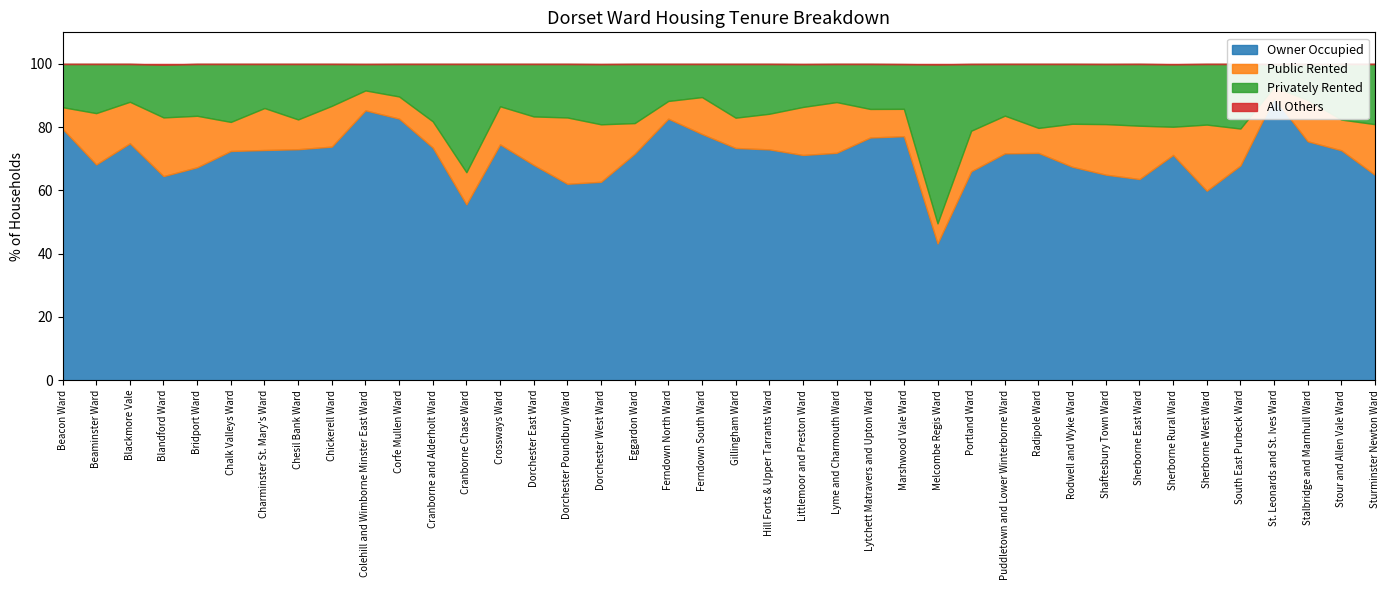

Reading left to right, what are all the values shown in this chart?

Owner Occupied: Beacon Ward=79.5	Beaminster Ward=68.2	Blackmore Vale=74.9	Blandford Ward=64.5	Bridport Ward=67.3	Chalk Valleys Ward=72.5	Charminster St. Mary's Ward=72.8	Chesil Bank Ward=73.0	Chickerell Ward=73.9	Colehill and Wimborne Minster East Ward=85.3	Corfe Mullen Ward=82.7	Cranborne and Alderholt Ward=73.6	Cranborne Chase Ward=55.6	Crossways Ward=74.6	Dorchester East Ward=68.1	Dorchester Poundbury Ward=62.1	Dorchester West Ward=62.7	Eggardon Ward=71.6	Ferndown North Ward=82.7	Ferndown South Ward=77.9	Gillingham Ward=73.4	Hill Forts & Upper Tarrants Ward=73.0	Littlemoor and Preston Ward=71.2	Lyme and Charmouth Ward=71.9	Lytchett Matravers and Upton Ward=76.7	Marshwood Vale Ward=77.2	Melcombe Regis Ward=43.2	Portland Ward=66.1	Puddletown and Lower Winterborne Ward=71.7	Radipole Ward=71.9	Rodwell and Wyke Ward=67.5	Shaftesbury Town Ward=65.0	Sherborne East Ward=63.6	Sherborne Rural Ward=71.2	Sherborne West Ward=59.9	South East Purbeck Ward=67.9	St. Leonards and St. Ives Ward=89.3	Stalbridge and Marnhull Ward=75.5	Stour and Allen Vale Ward=72.7	Sturminster Newton Ward=64.9
Public Rented: Beacon Ward=6.8	Beaminster Ward=16.2	Blackmore Vale=13.1	Blandford Ward=18.6	Bridport Ward=16.3	Chalk Valleys Ward=9.2	Charminster St. Mary's Ward=13.3	Chesil Bank Ward=9.4	Chickerell Ward=12.9	Colehill and Wimborne Minster East Ward=6.3	Corfe Mullen Ward=7.0	Cranborne and Alderholt Ward=8.3	Cranborne Chase Ward=10.2	Crossways Ward=12.0	Dorchester East Ward=15.3	Dorchester Poundbury Ward=21.0	Dorchester West Ward=18.2	Eggardon Ward=9.7	Ferndown North Ward=5.6	Ferndown South Ward=11.7	Gillingham Ward=9.6	Hill Forts & Upper Tarrants Ward=11.3	Littlemoor and Preston Ward=15.2	Lyme and Charmouth Ward=16.0	Lytchett Matravers and Upton Ward=9.0	Marshwood Vale Ward=8.7	Melcombe Regis Ward=6.4	Portland Ward=12.8	Puddletown and Lower Winterborne Ward=11.9	Radipole Ward=7.9	Rodwell and Wyke Ward=13.6	Shaftesbury Town Ward=16.0	Sherborne East Ward=16.9	Sherborne Rural Ward=8.9	Sherborne West Ward=20.9	South East Purbeck Ward=11.7	St. Leonards and St. Ives Ward=3.5	Stalbridge and Marnhull Ward=13.1	Stour and Allen Vale Ward=9.7	Sturminster Newton Ward=16.0
Privately Rented: Beacon Ward=13.7	Beaminster Ward=15.6	Blackmore Vale=12.0	Blandford Ward=16.7	Bridport Ward=16.4	Chalk Valleys Ward=18.3	Charminster St. Mary's Ward=13.9	Chesil Bank Ward=17.5	Chickerell Ward=13.2	Colehill and Wimborne Minster East Ward=8.3	Corfe Mullen Ward=10.3	Cranborne and Alderholt Ward=18.1	Cranborne Chase Ward=34.2	Crossways Ward=13.4	Dorchester East Ward=16.6	Dorchester Poundbury Ward=16.9	Dorchester West Ward=19.0	Eggardon Ward=18.7	Ferndown North Ward=11.7	Ferndown South Ward=10.5	Gillingham Ward=17.0	Hill Forts & Upper Tarrants Ward=15.8	Littlemoor and Preston Ward=13.6	Lyme and Charmouth Ward=12.1	Lytchett Matravers and Upton Ward=14.2	Marshwood Vale Ward=14.1	Melcombe Regis Ward=50.3	Portland Ward=21.1	Puddletown and Lower Winterborne Ward=16.4	Radipole Ward=20.2	Rodwell and Wyke Ward=18.9	Shaftesbury Town Ward=19.0	Sherborne East Ward=19.5	Sherborne Rural Ward=19.8	Sherborne West Ward=19.2	South East Purbeck Ward=20.4	St. Leonards and St. Ives Ward=7.2	Stalbridge and Marnhull Ward=11.4	Stour and Allen Vale Ward=17.6	Sturminster Newton Ward=19.0
All Others: Beacon Ward=0.0	Beaminster Ward=0.0	Blackmore Vale=0.0	Blandford Ward=0.2	Bridport Ward=0.0	Chalk Valleys Ward=0.0	Charminster St. Mary's Ward=0.0	Chesil Bank Ward=0.0	Chickerell Ward=0.0	Colehill and Wimborne Minster East Ward=0.0	Corfe Mullen Ward=0.0	Cranborne and Alderholt Ward=0.0	Cranborne Chase Ward=0.0	Crossways Ward=0.0	Dorchester East Ward=0.0	Dorchester Poundbury Ward=0.0	Dorchester West Ward=0.0	Eggardon Ward=0.0	Ferndown North Ward=0.0	Ferndown South Ward=0.0	Gillingham Ward=0.0	Hill Forts & Upper Tarrants Ward=0.0	Littlemoor and Preston Ward=0.0	Lyme and Charmouth Ward=0.0	Lytchett Matravers and Upton Ward=0.0	Marshwood Vale Ward=0.0	Melcombe Regis Ward=0.1	Portland Ward=0.0	Puddletown and Lower Winterborne Ward=0.0	Radipole Ward=0.0	Rodwell and Wyke Ward=0.0	Shaftesbury Town Ward=0.0	Sherborne East Ward=0.0	Sherborne Rural Ward=0.1	Sherborne West Ward=0.0	South East Purbeck Ward=0.0	St. Leonards and St. Ives Ward=0.0	Stalbridge and Marnhull Ward=0.0	Stour and Allen Vale Ward=0.0	Sturminster Newton Ward=0.0